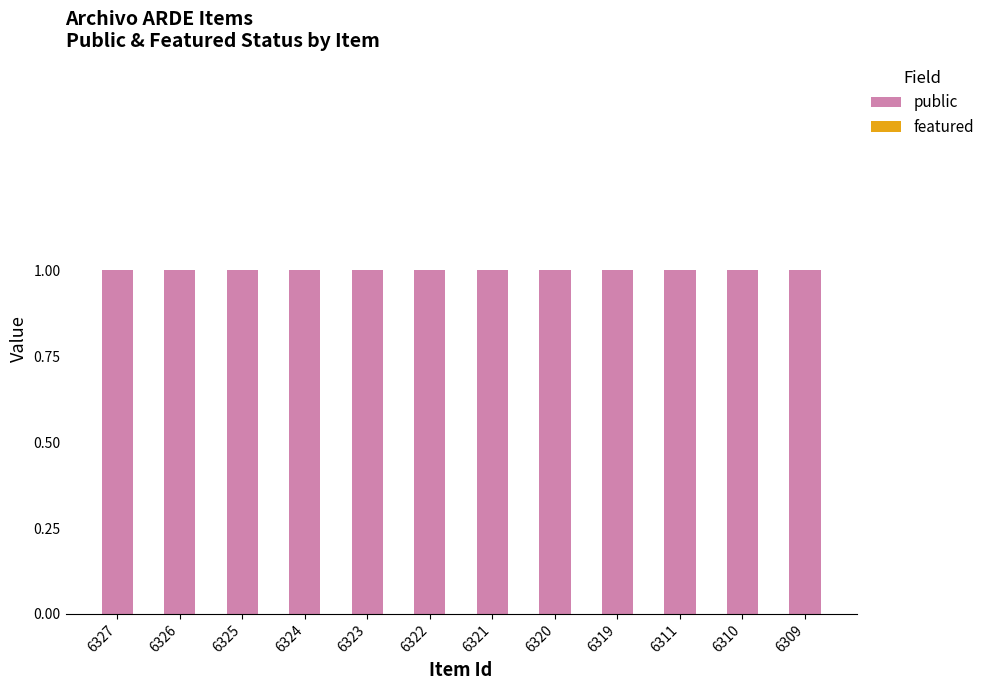

Is the value of featured at 6321 greater than the value of public at 6319?

No